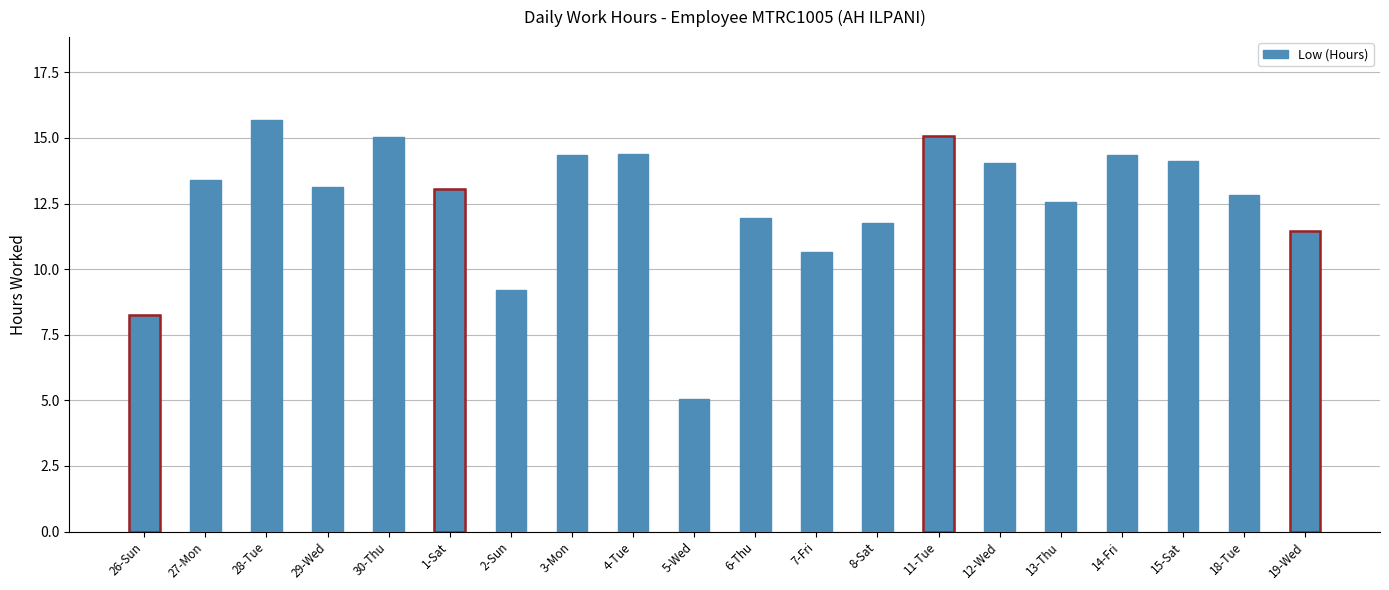

What is the value of the 14th bar from the left?

15.1